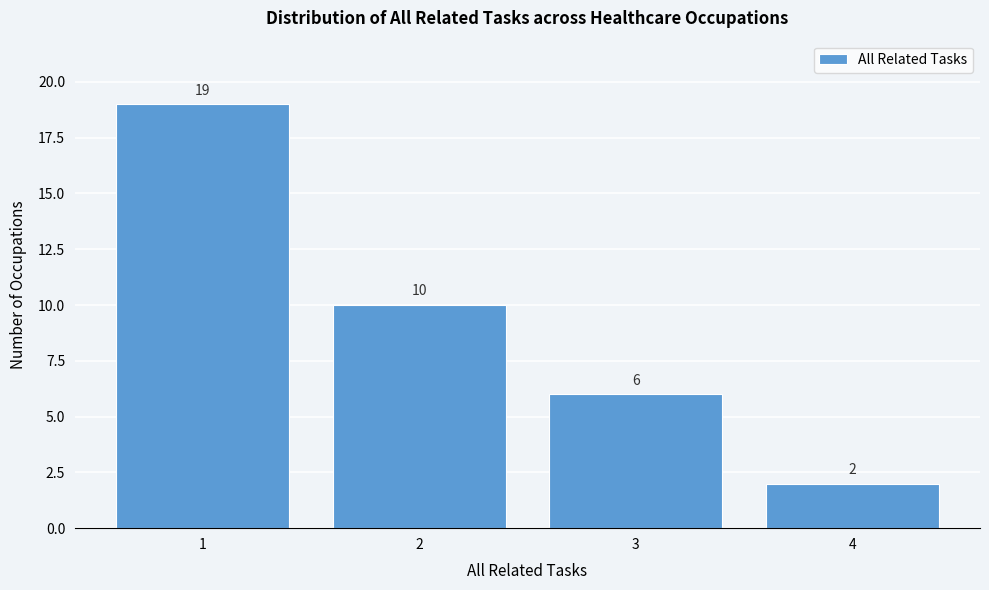

Reading left to right, list all the values displayed in this chart.

19	10	6	2